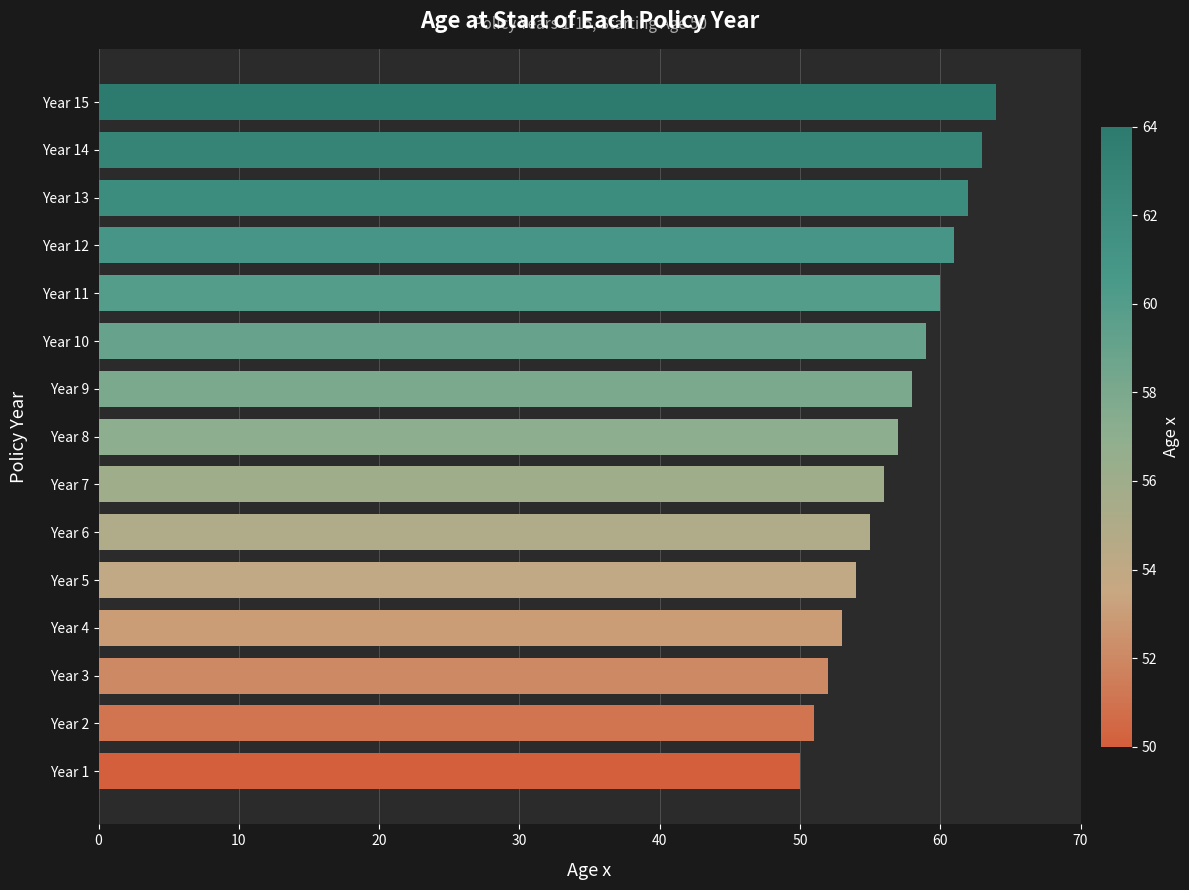

Where is the data nearest to the value 57?

Year 8